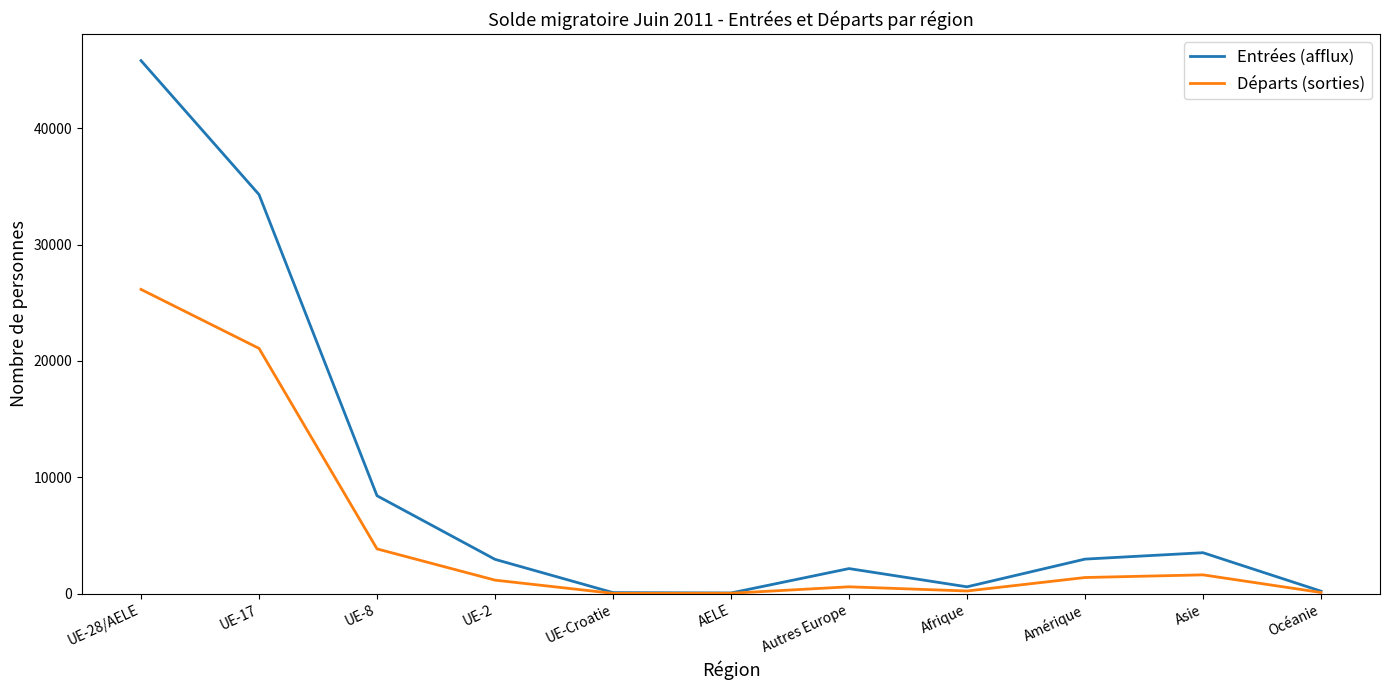

True or false: Départs (sorties) has a value of 1387 at Amérique.

True